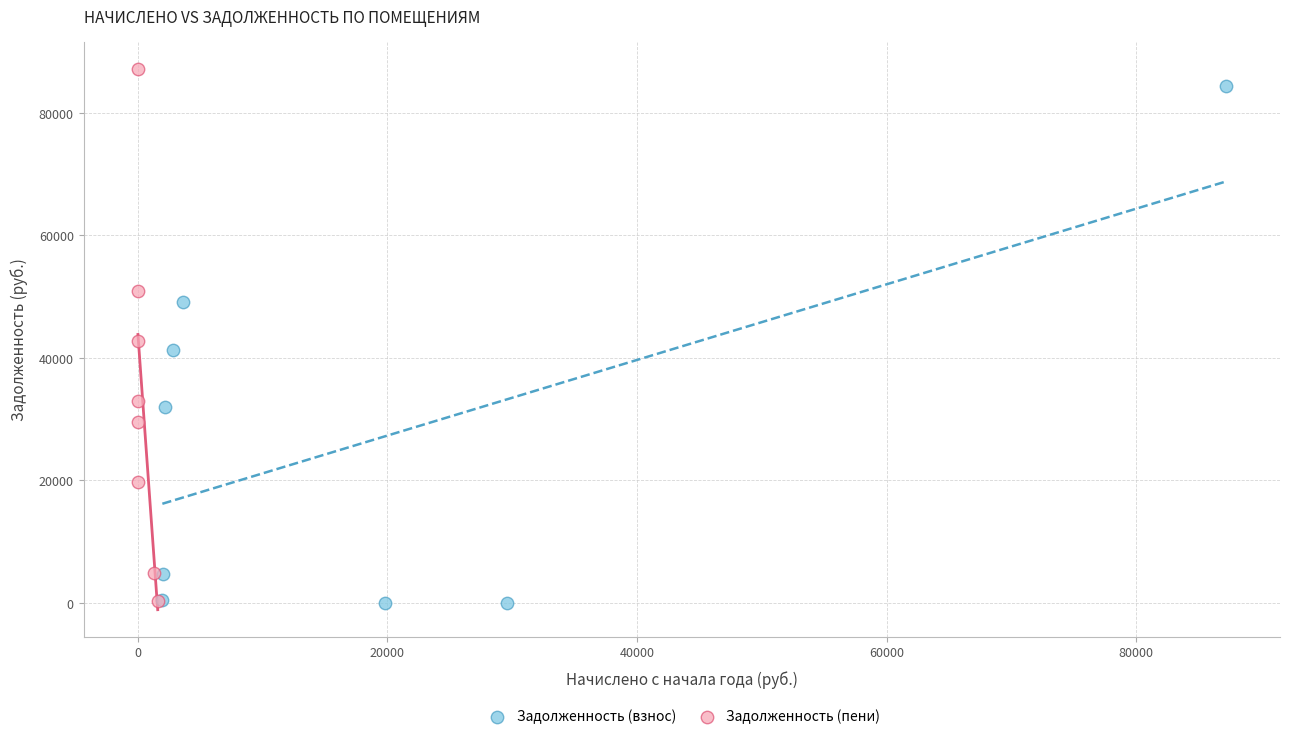

Which series has the largest Y range (max minus min)?

Задолженность (пени)